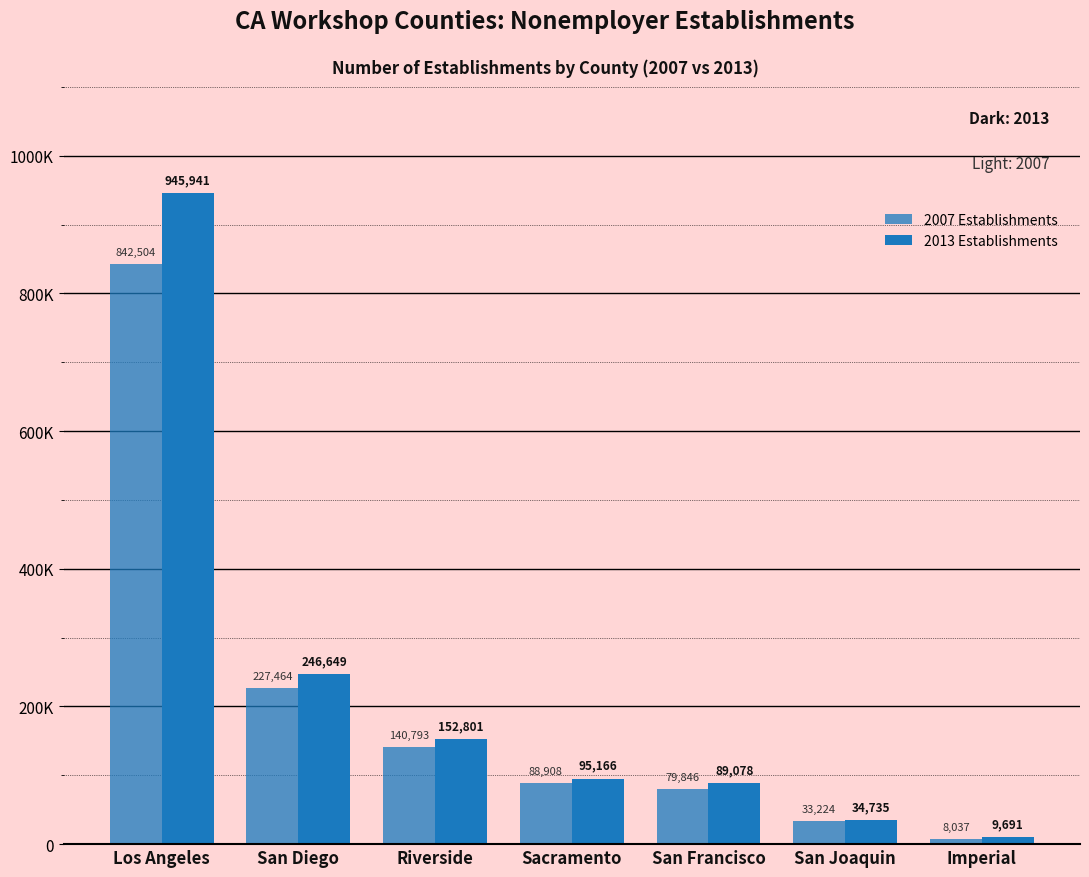

List the series in order of their peak value, highest first.

2013 Establishments, 2007 Establishments